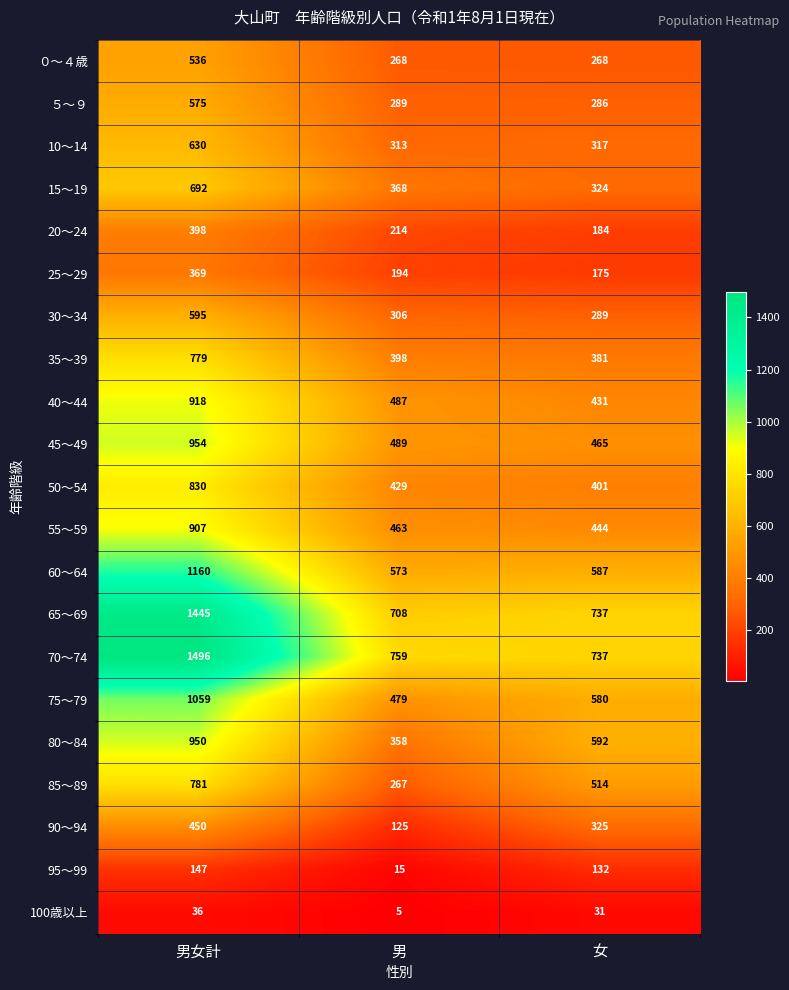

What is the spread (max minus min) of values at 女?

706